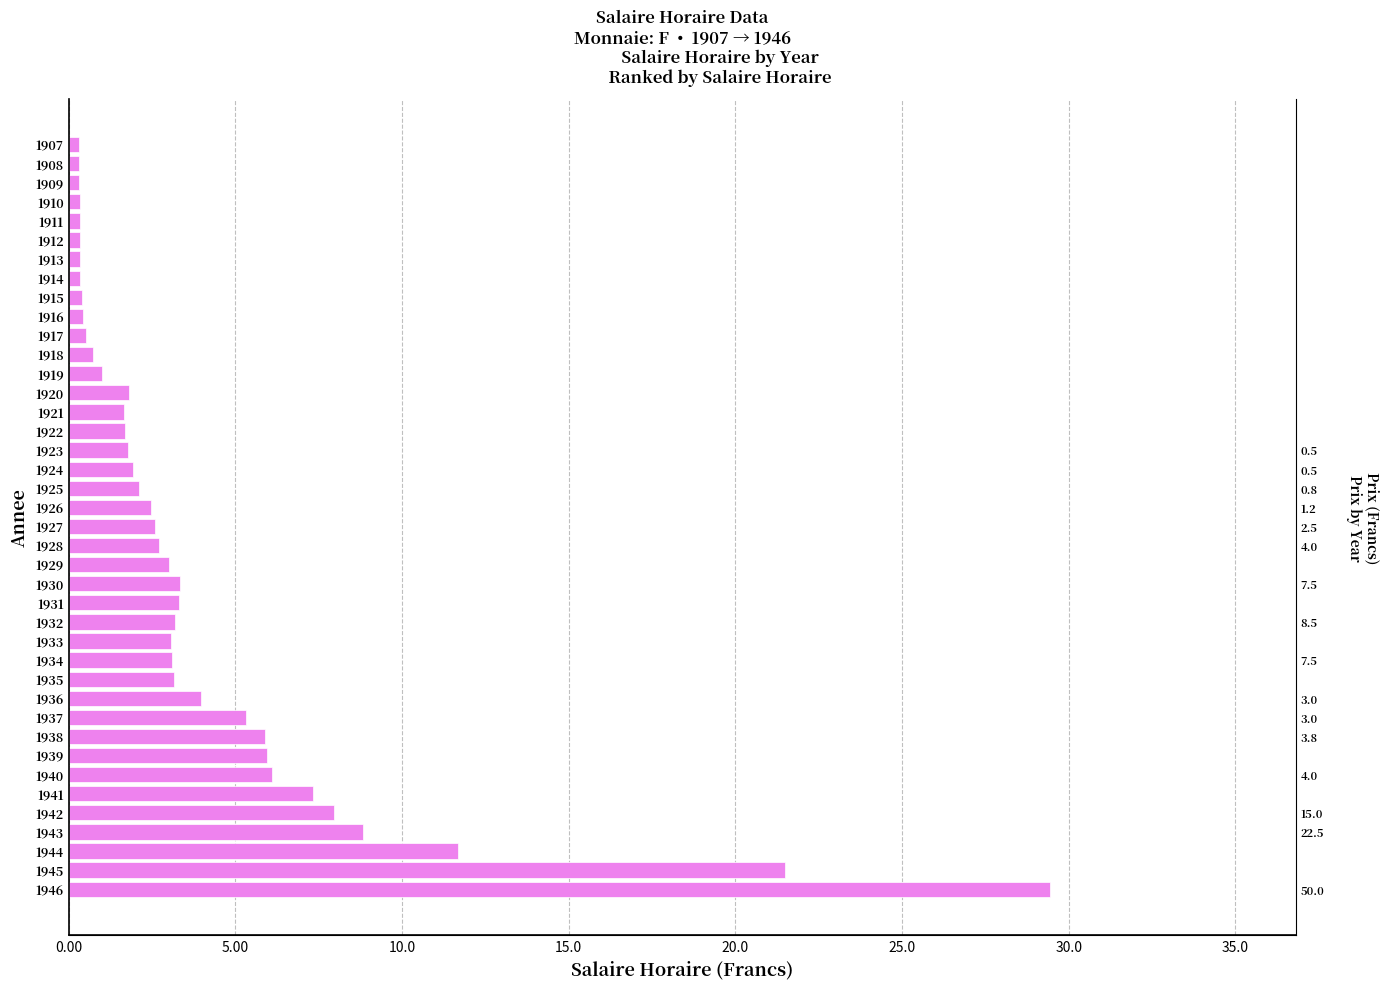

How many distinct data groups are displayed?

1